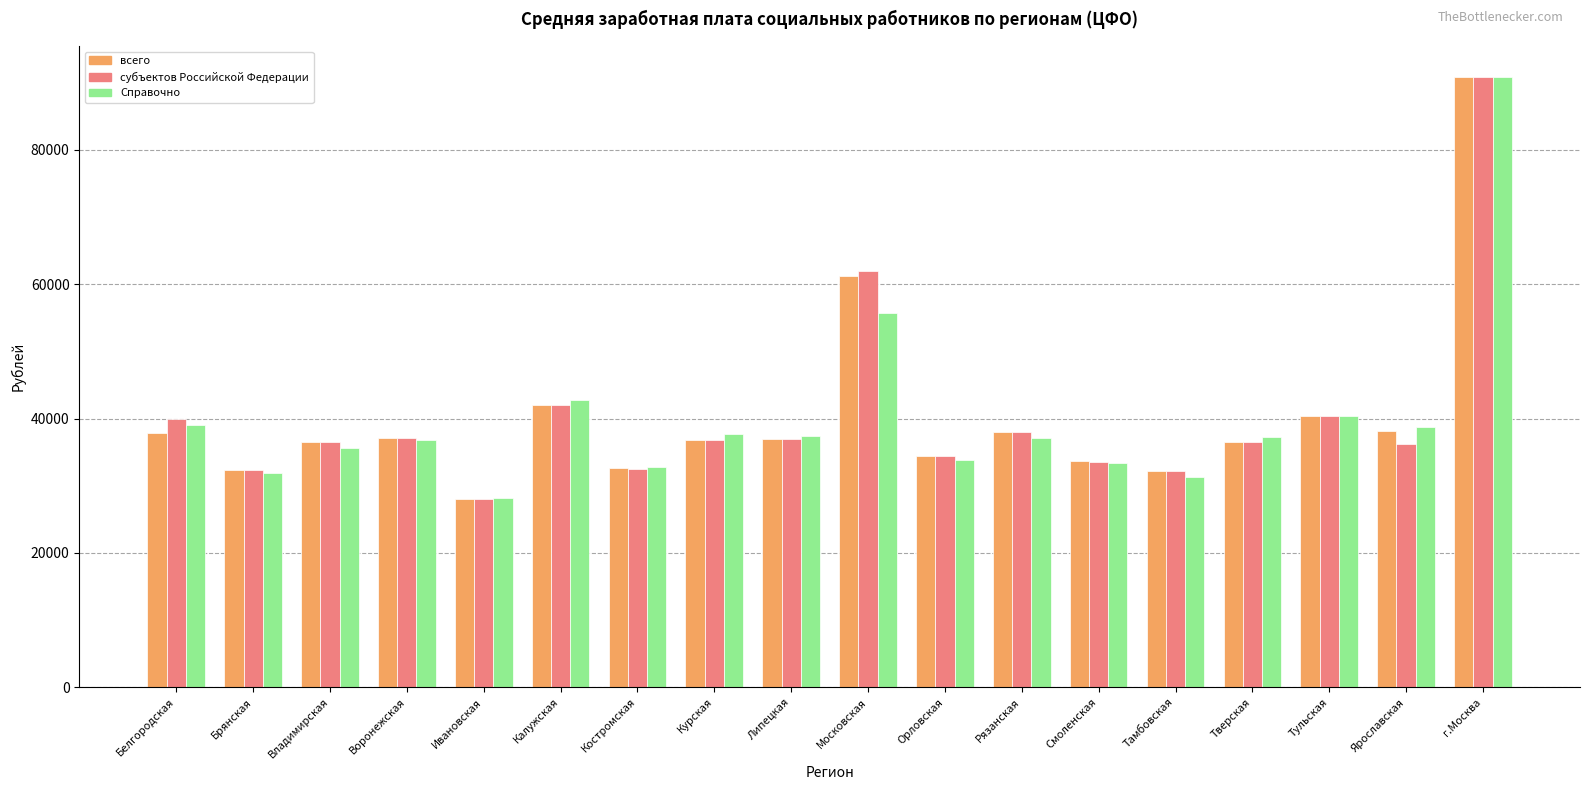

How many values in the всего series exceed 36974?

9